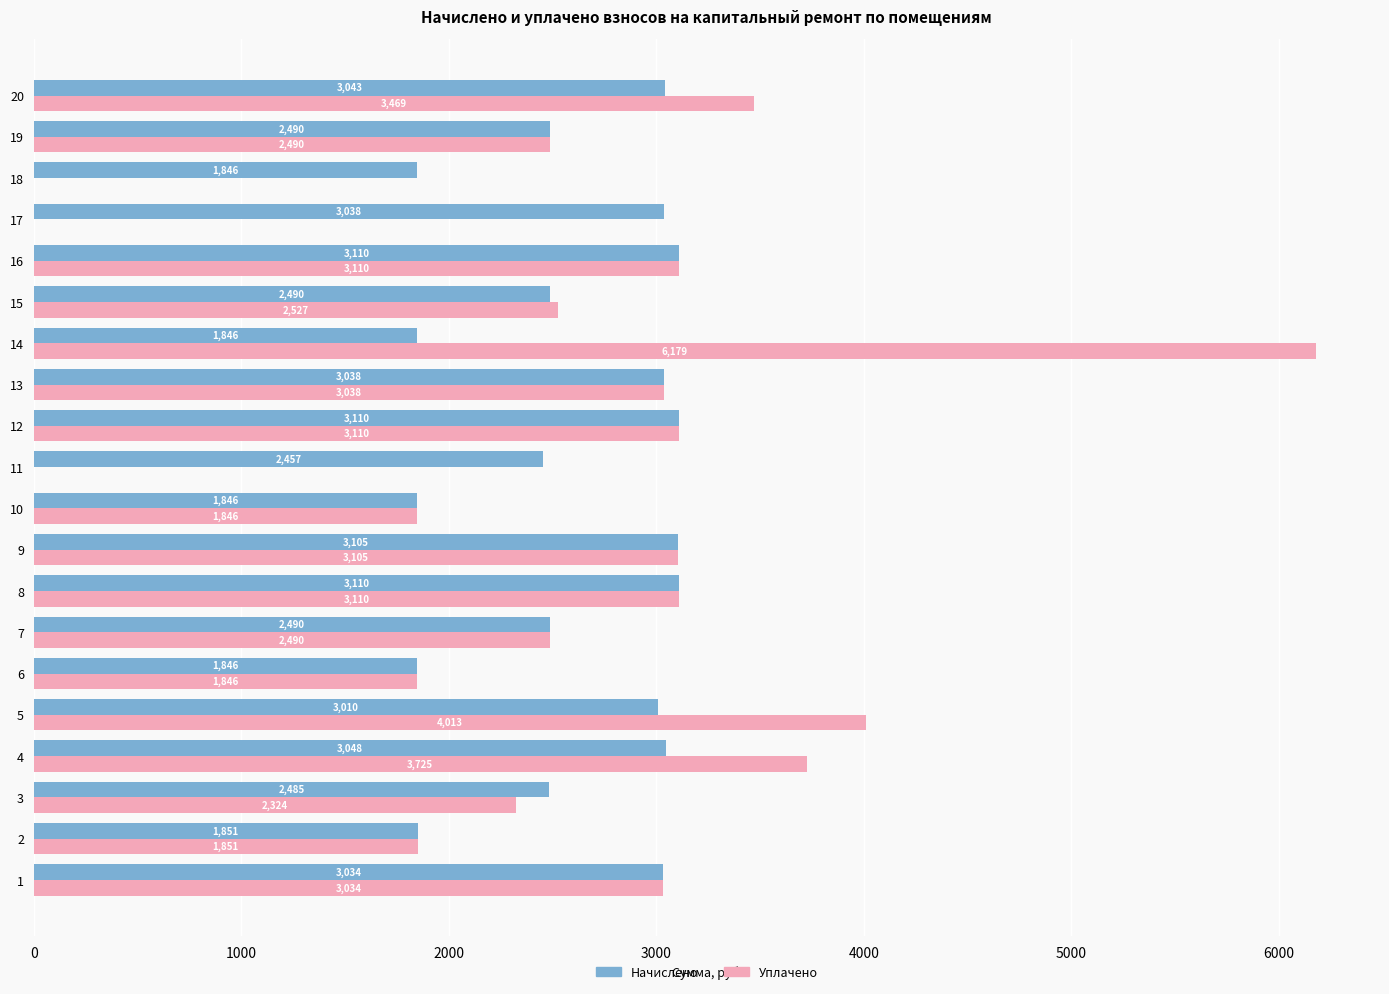

At which category is the sum across all series the highest?

14